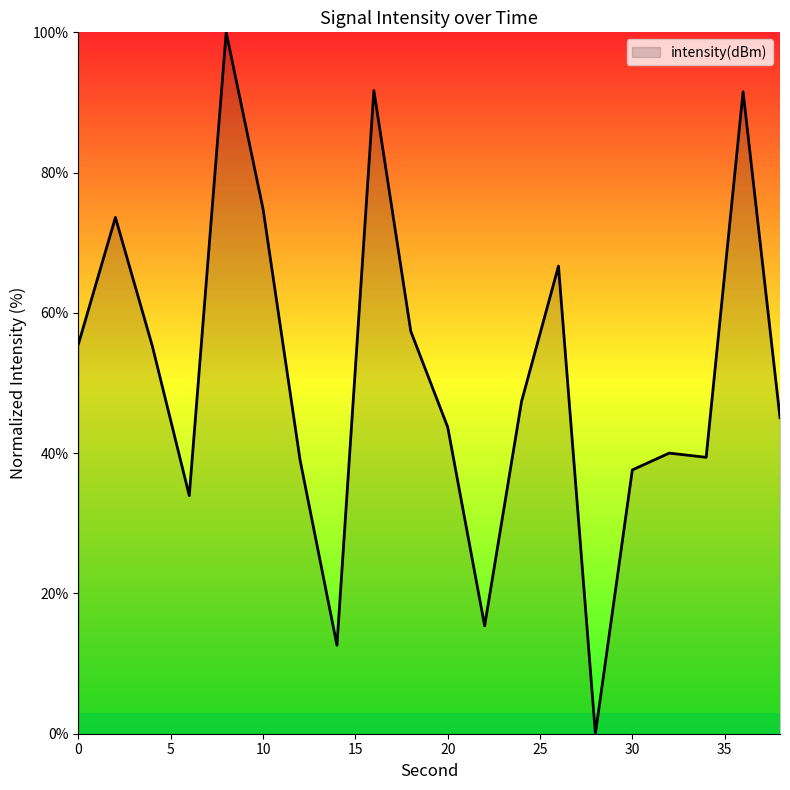

What is the maximum value shown in the chart?

100.0